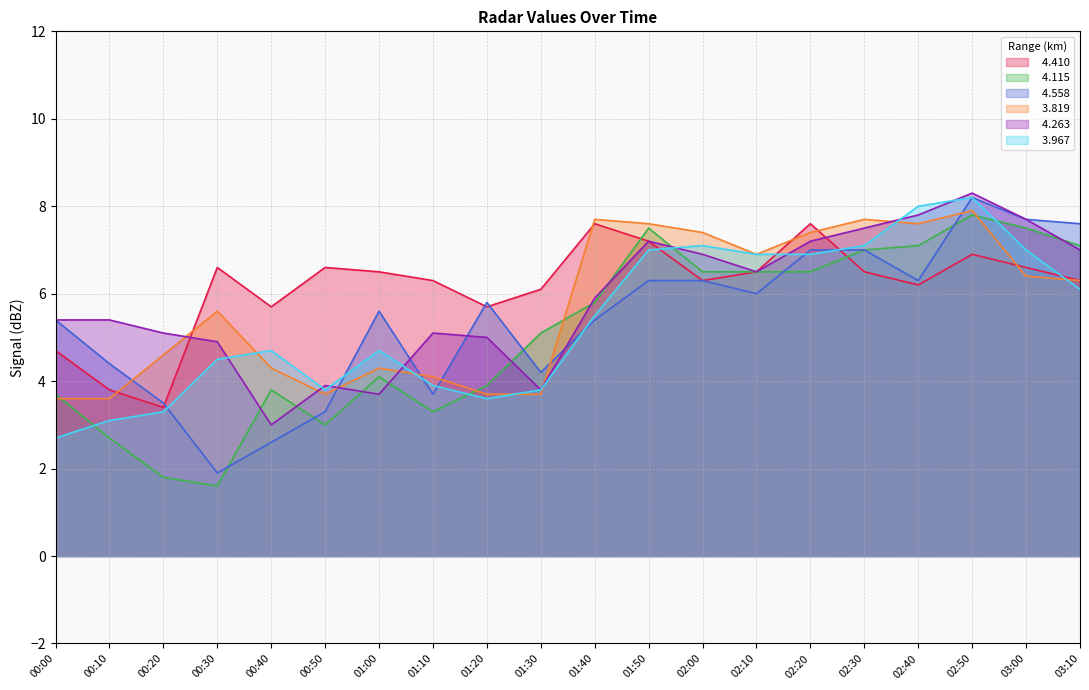

What is the highest value of the   4.410 series?

7.6